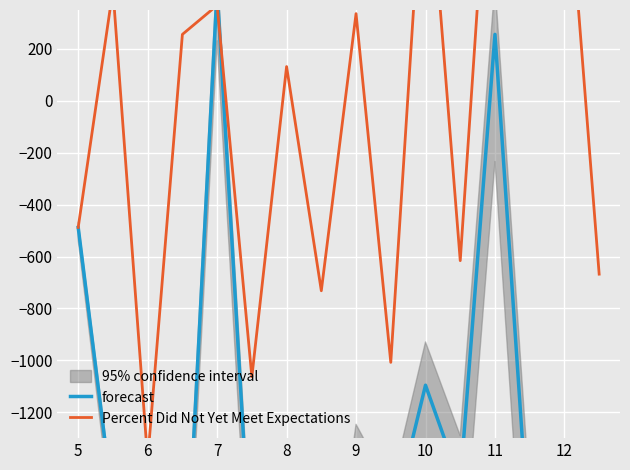

At which category is the sum across all series the highest?

11